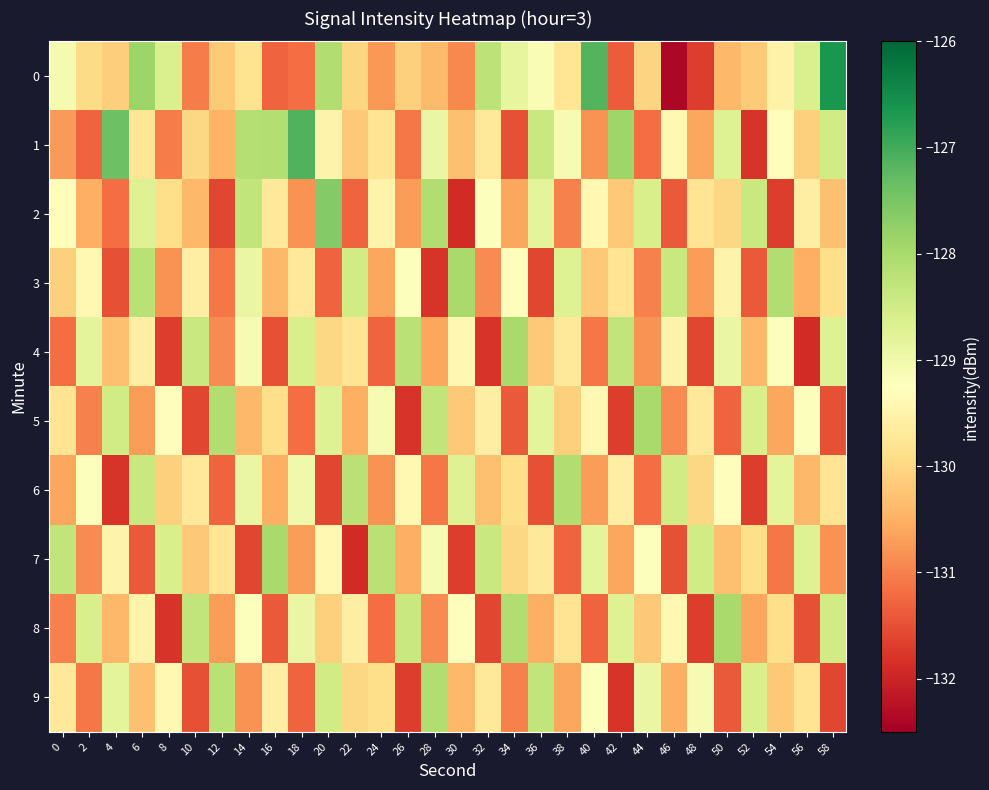

What is the total value across all series at 22?

-1300.0